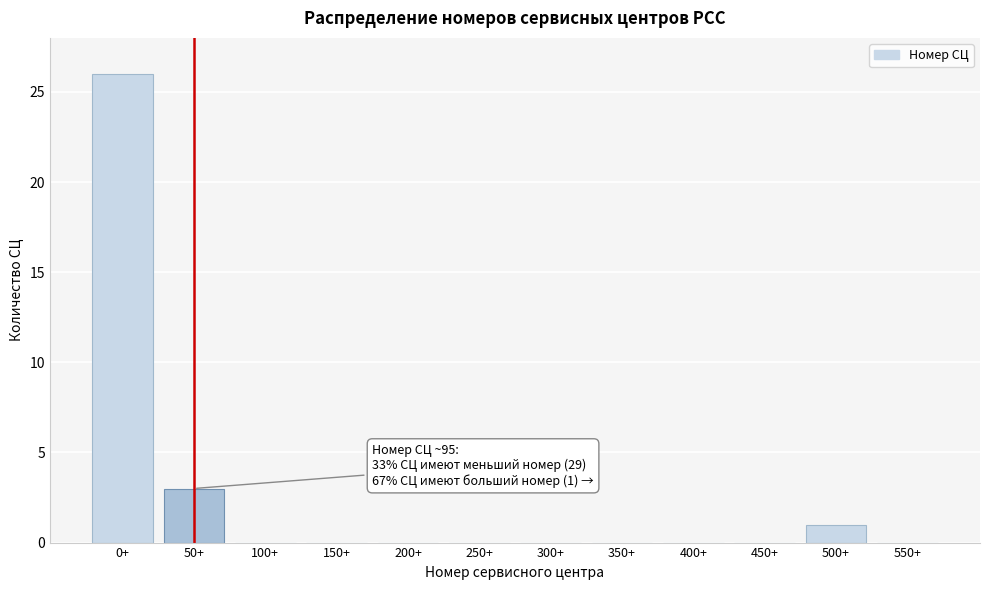

Reading left to right, list all the values displayed in this chart.

0+=26	50+=3	100+=0	150+=0	200+=0	250+=0	300+=0	350+=0	400+=0	450+=0	500+=1	550+=0